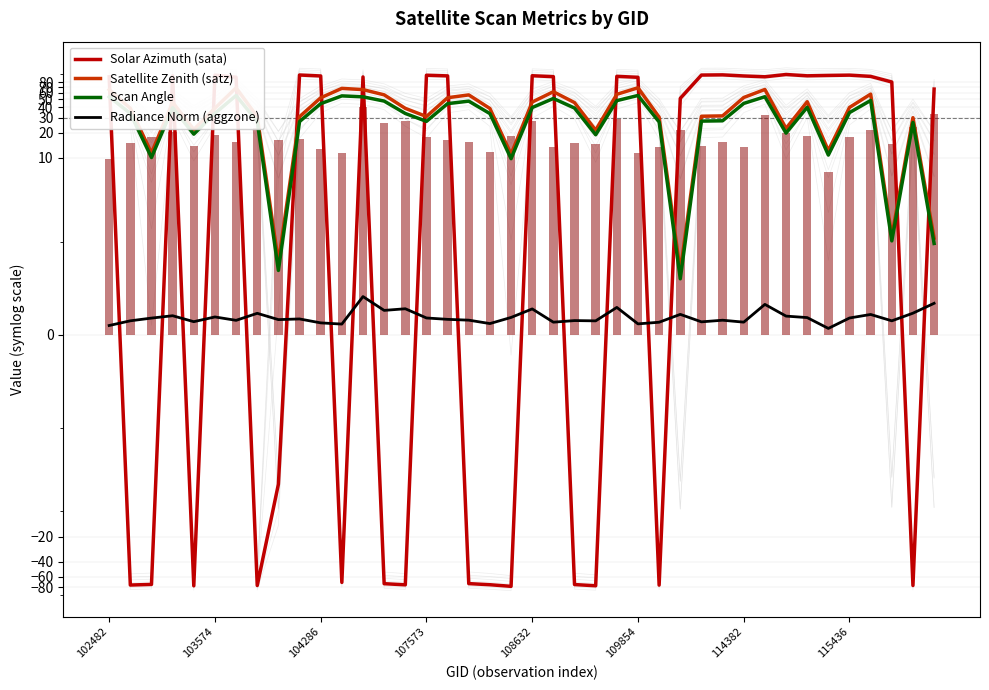

How many values in Solar Azimuth (sata) are below zero?

15